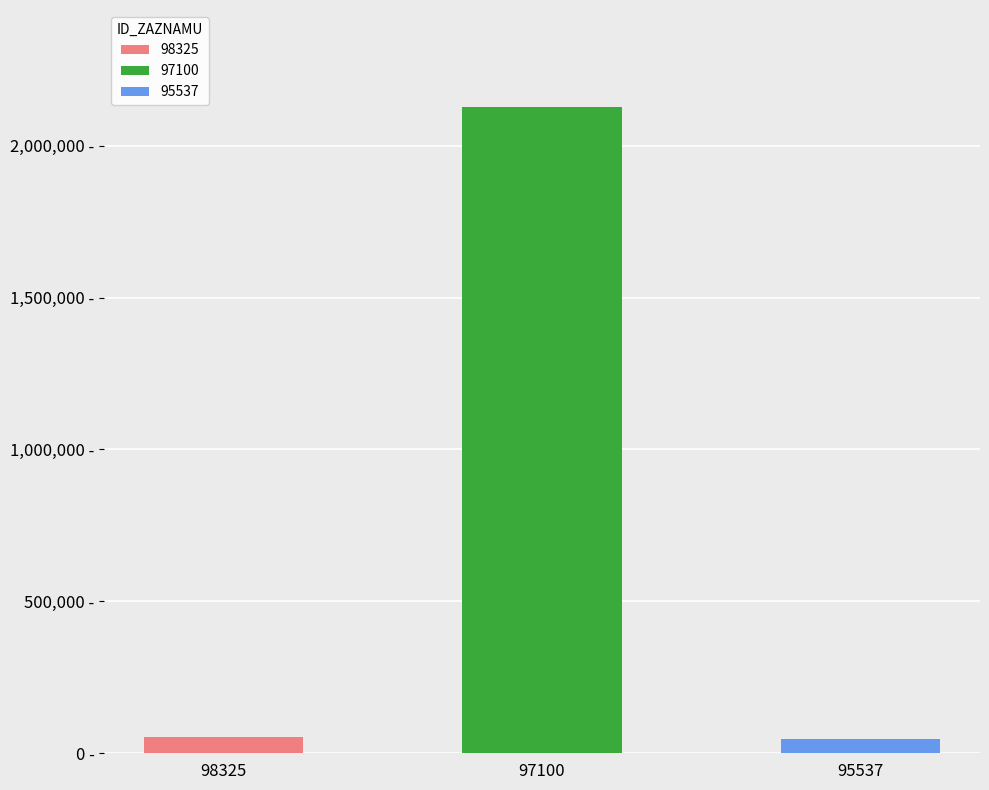

What is the change in value from 98325 to 97100?

+2075360